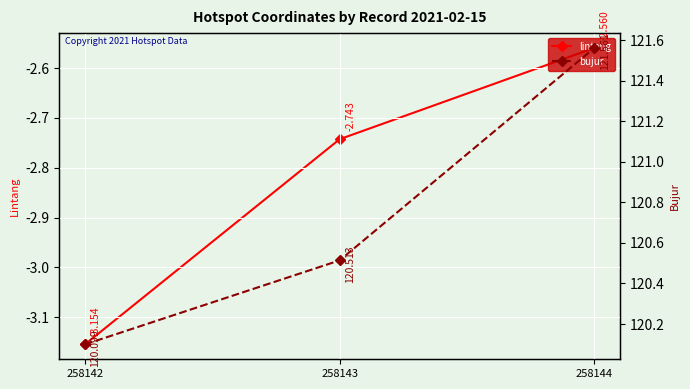

What are all the series names shown in the legend?

lintang, bujur